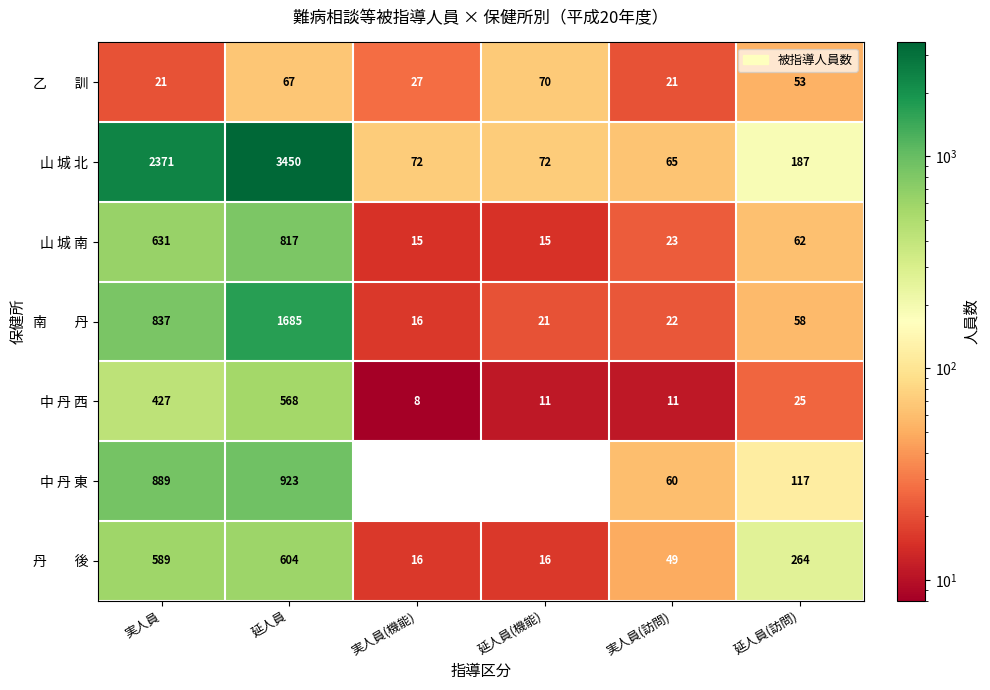

Count the number of data series in this chart.

7